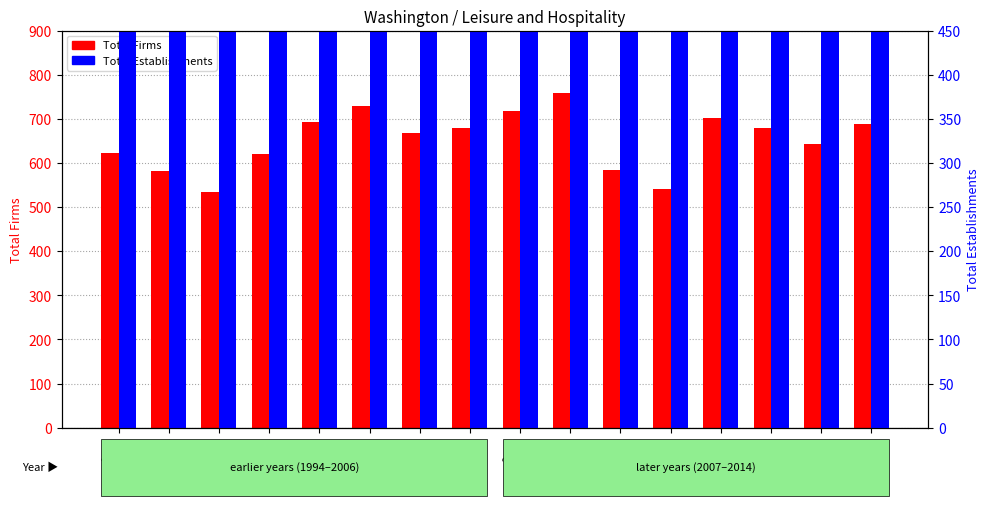

Which series has the largest range (max minus min)?

Total Firms